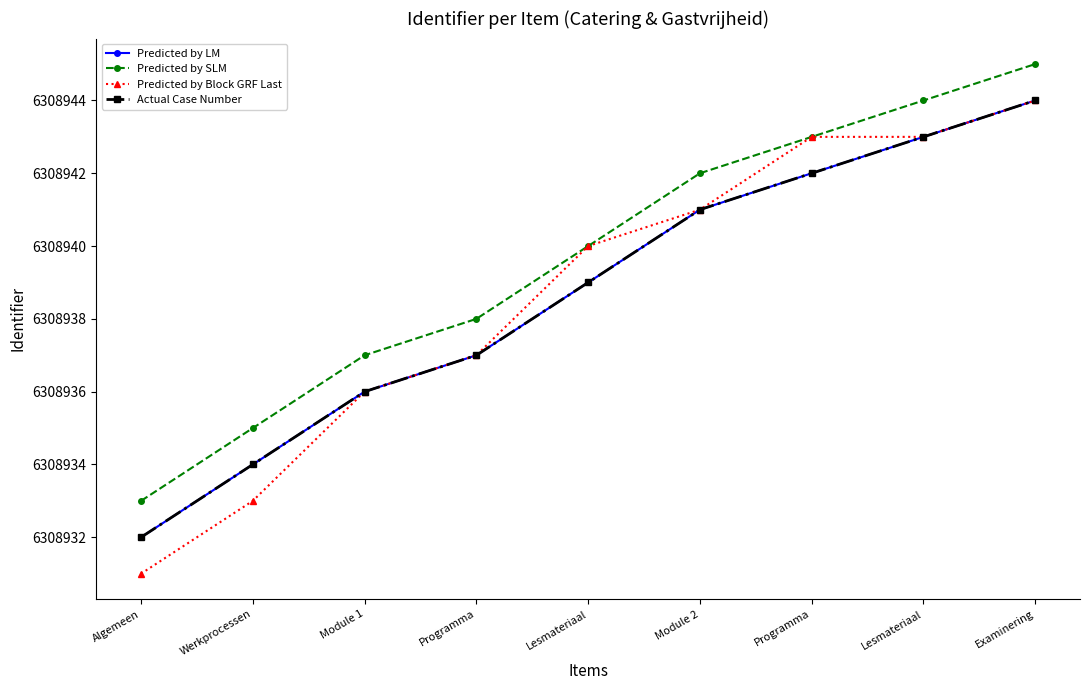

What is the difference between the second highest and second lowest values in the Predicted by LM series?

9